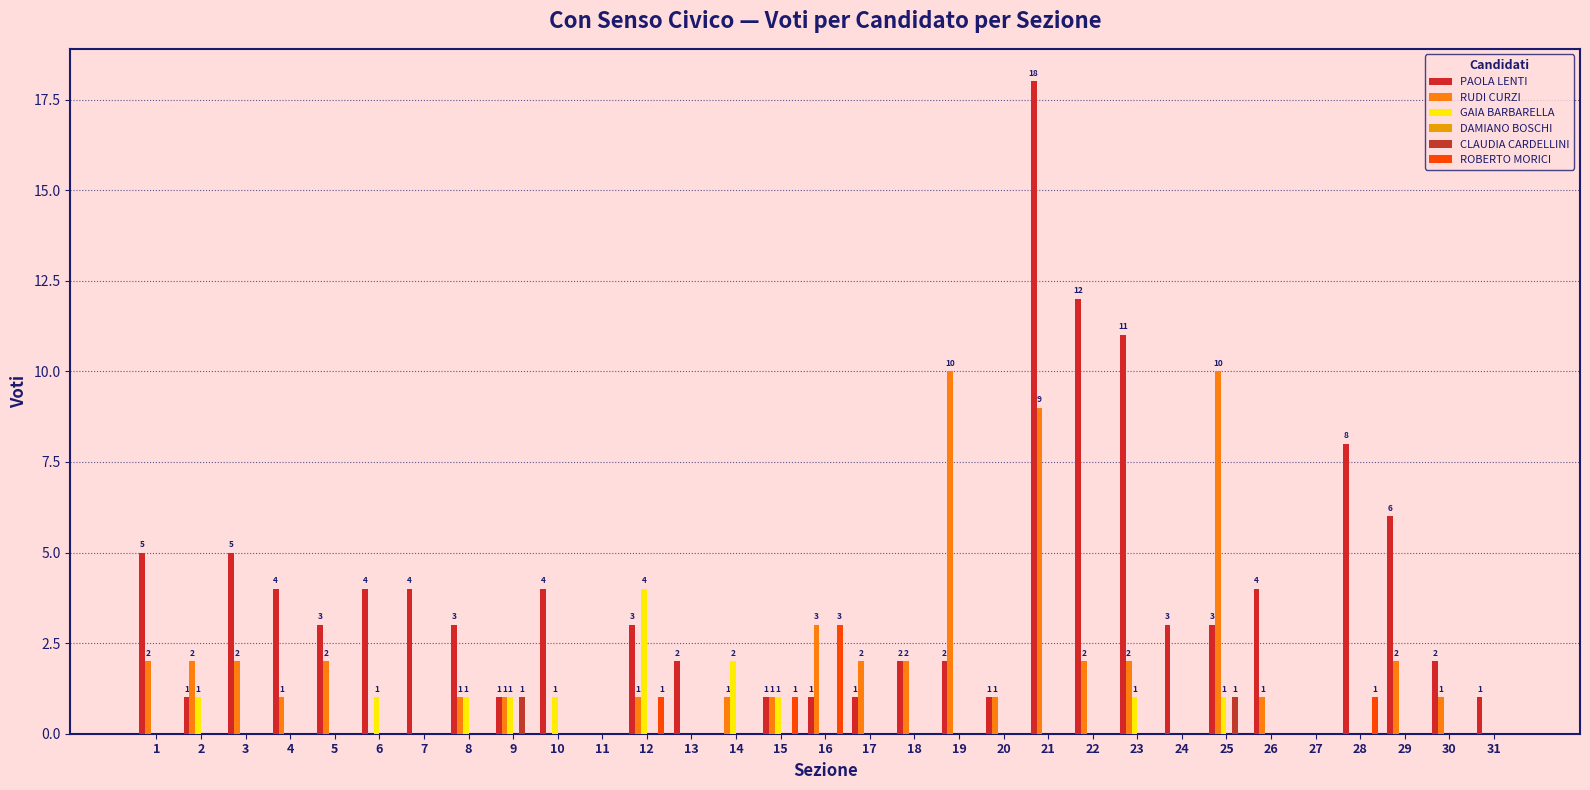

What is the value of the PAOLA LENTI bar at the 4th from the left?

4